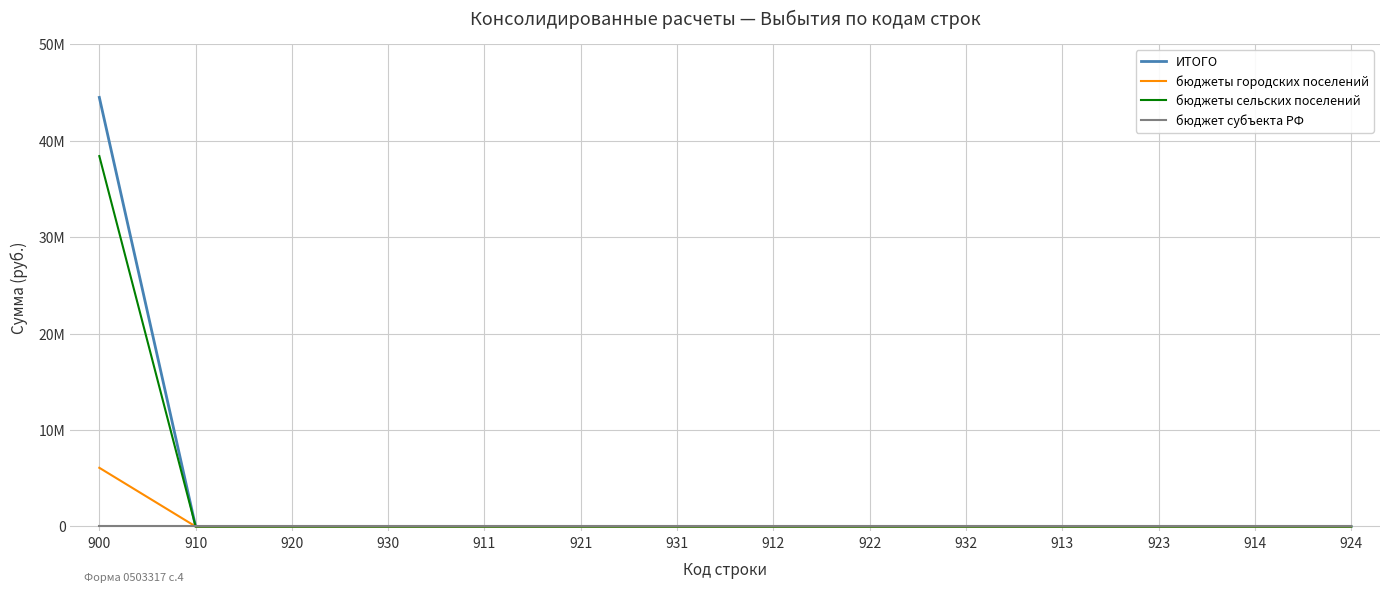

True or false: бюджеты сельских поселений and ИТОГО cross at least once.

False